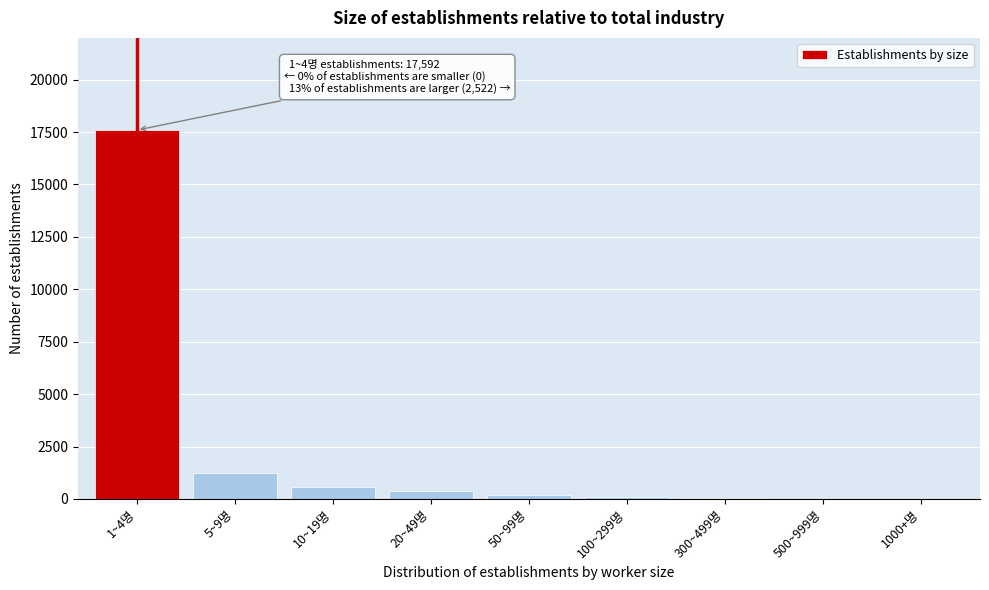

The chart shows a value of 7 at 500~999명. True or false?

True